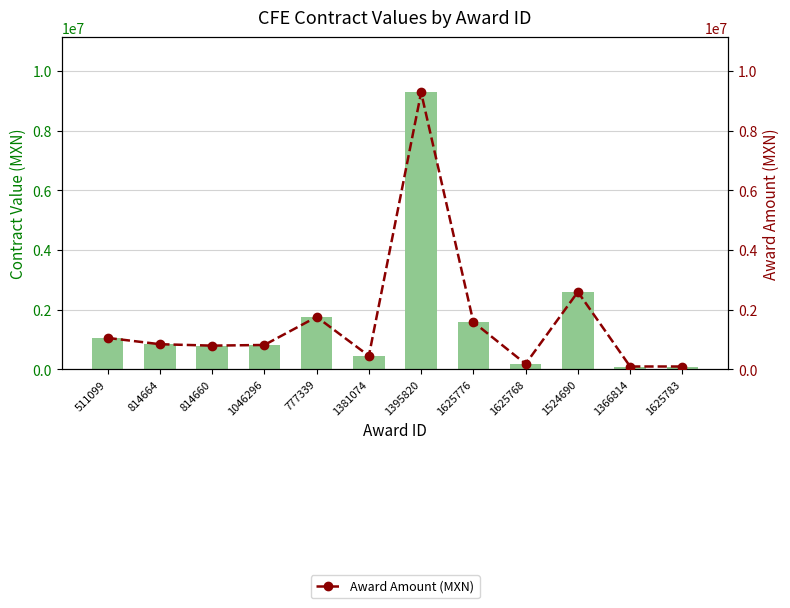

What is the label of the 9th bar from the left?

1625768